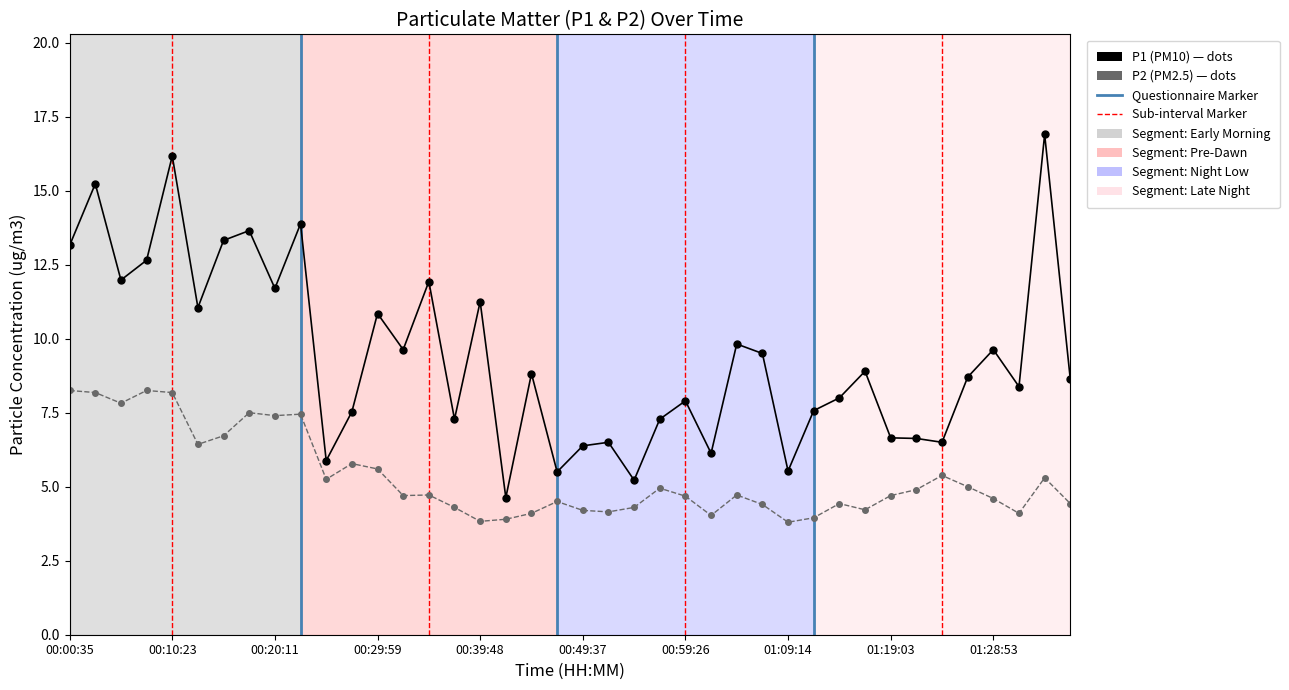

True or false: P2 and P1 intersect in this chart.

False